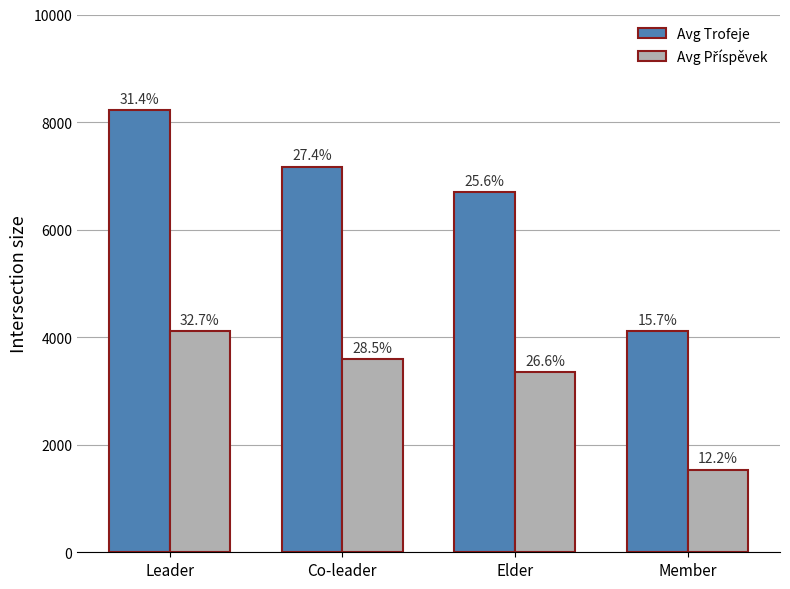

What is the greatest value displayed?

8222